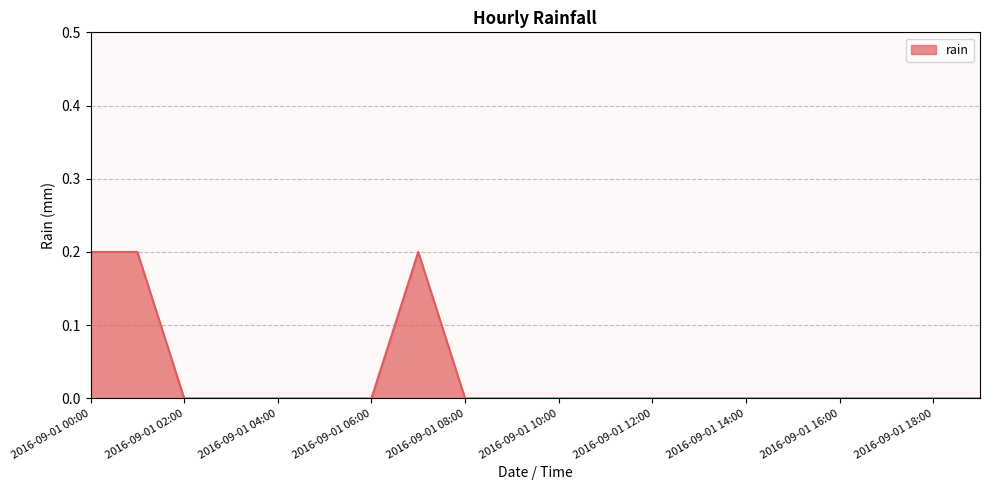

How many lines are shown in the chart?

1